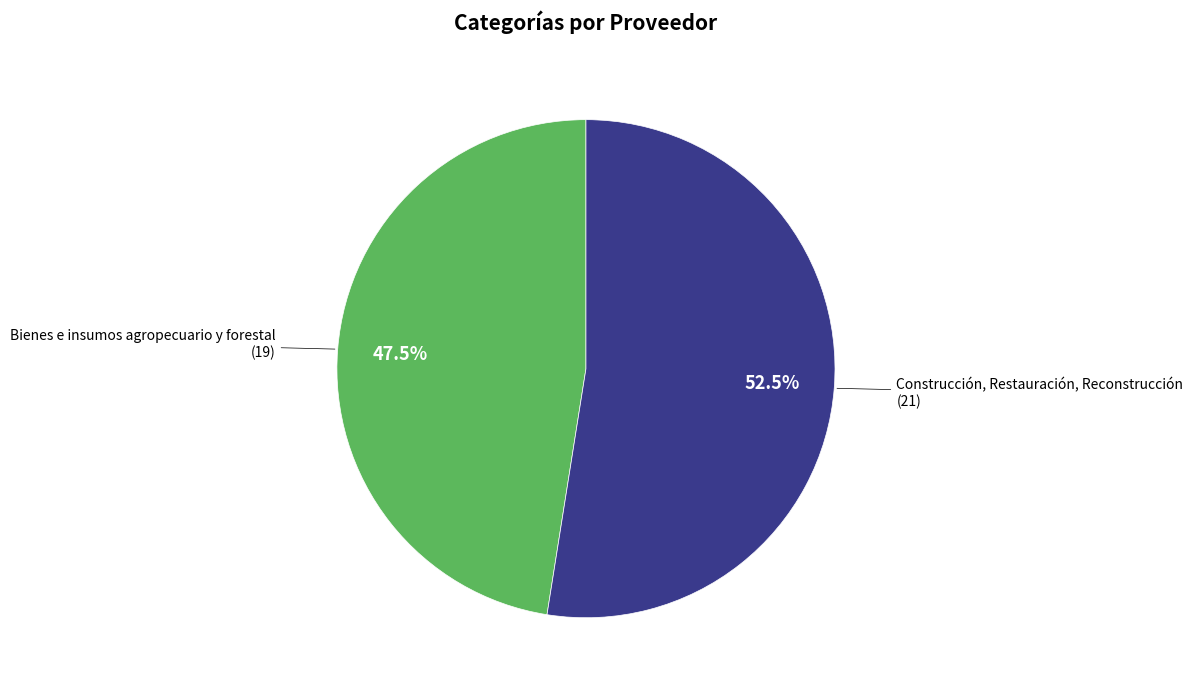

Does any single category account for the majority?

Yes